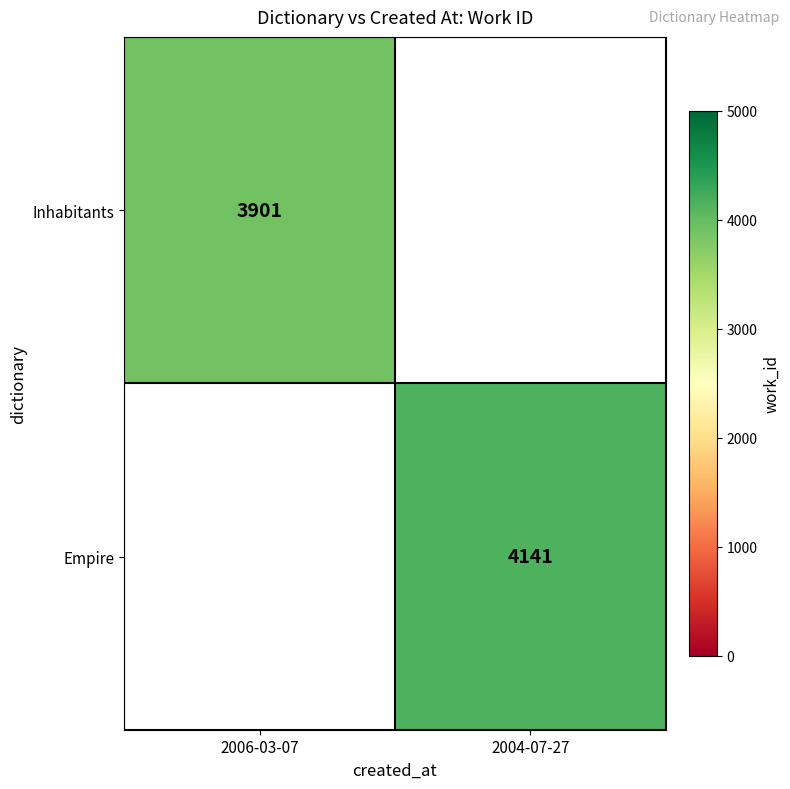

Which has a higher value, 2004-07-27 or 2006-03-07?

2006-03-07